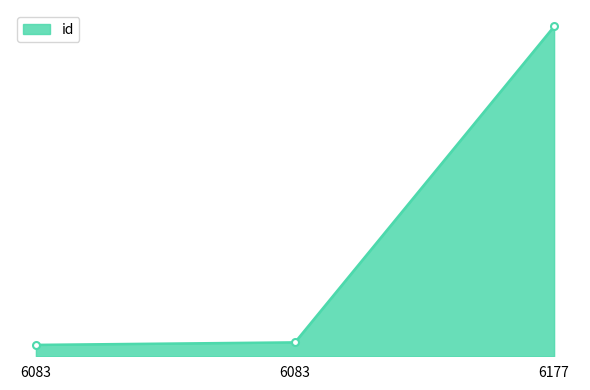

Which has a higher value, 6083 or 6083?

6083